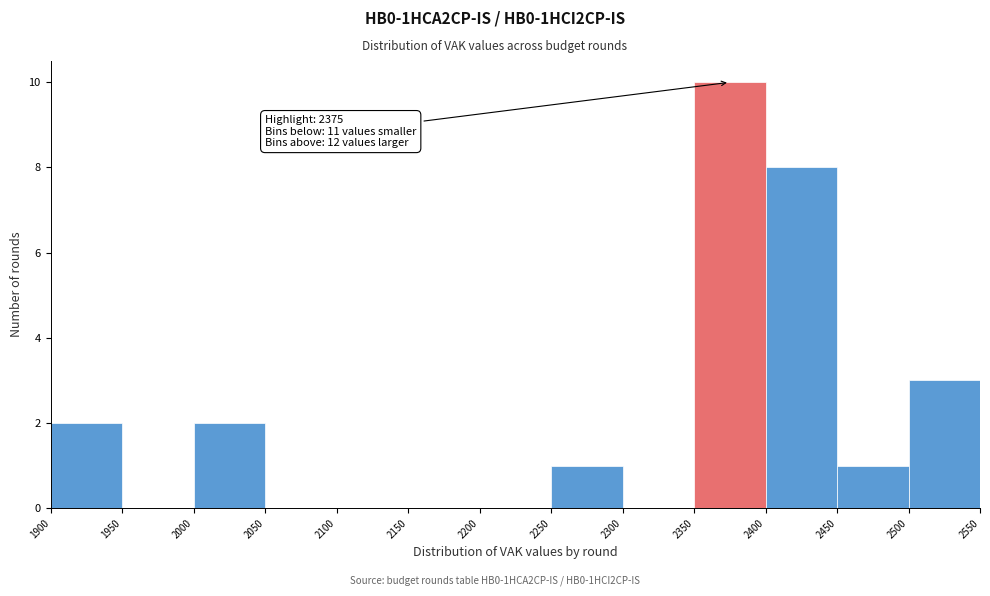

Over which range of the x-axis is the bar tallest?

2350 to 2400